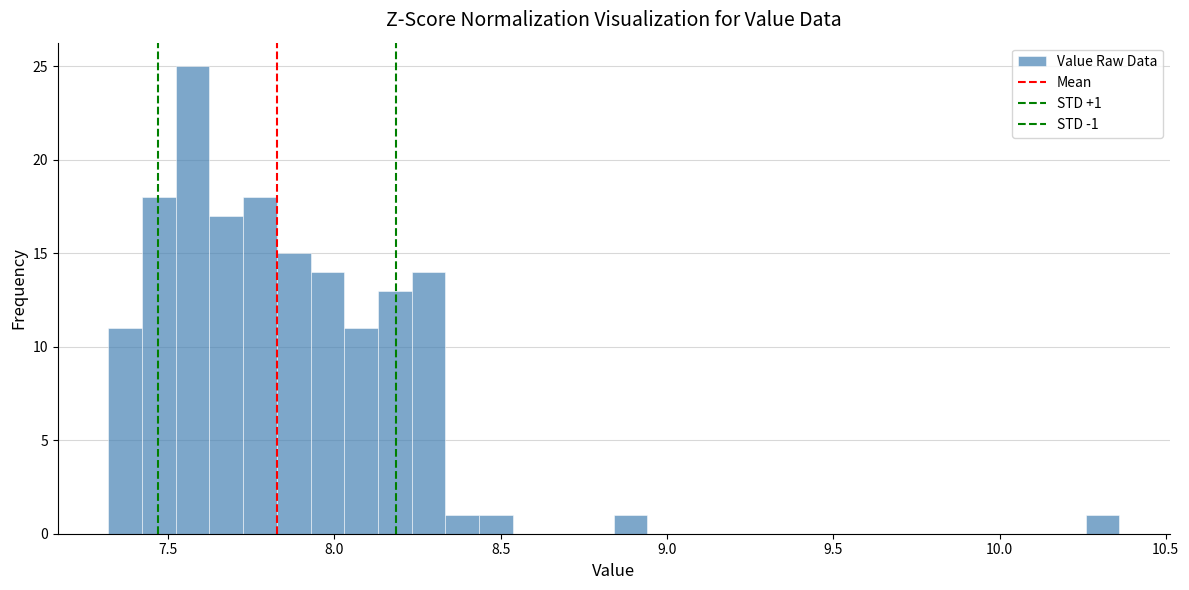

Read against the x-axis, roughly where is the centre of the tallest bar?

7.55